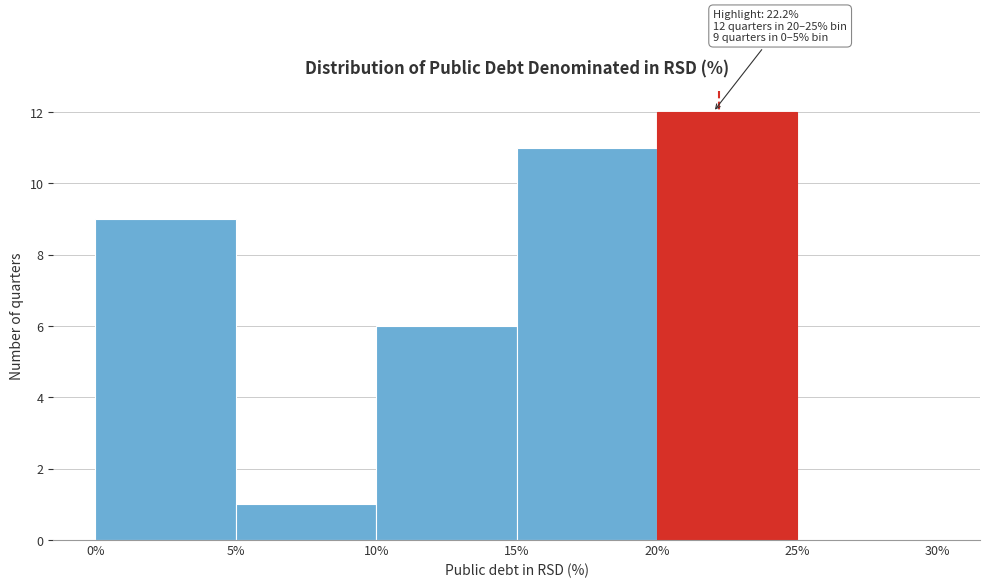

Over which range of the x-axis is the bar tallest?

20% to 25%